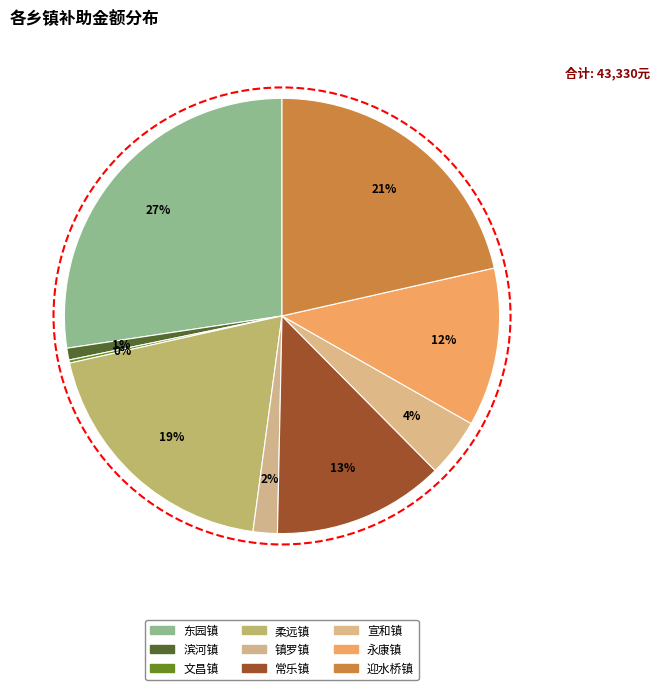

Approximately how many times larger is the value at 镇罗镇 compared to 常乐镇?

0.1